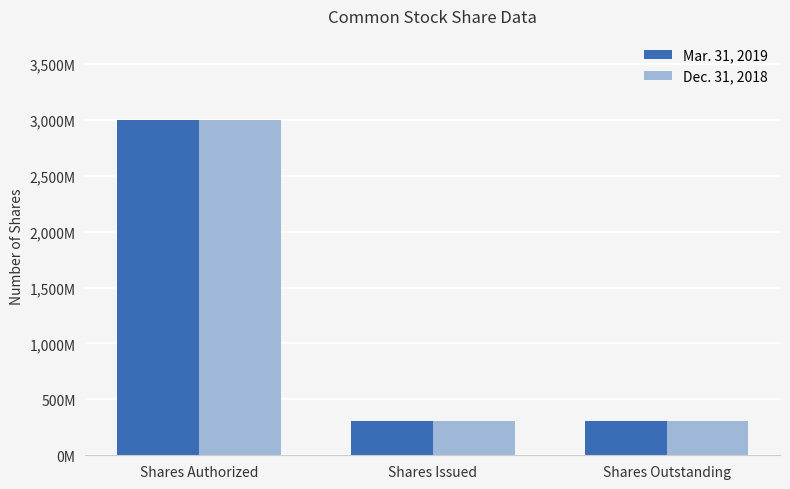

True or false: Mar. 31, 2019 has a value of 493635268 at Shares Outstanding.

False